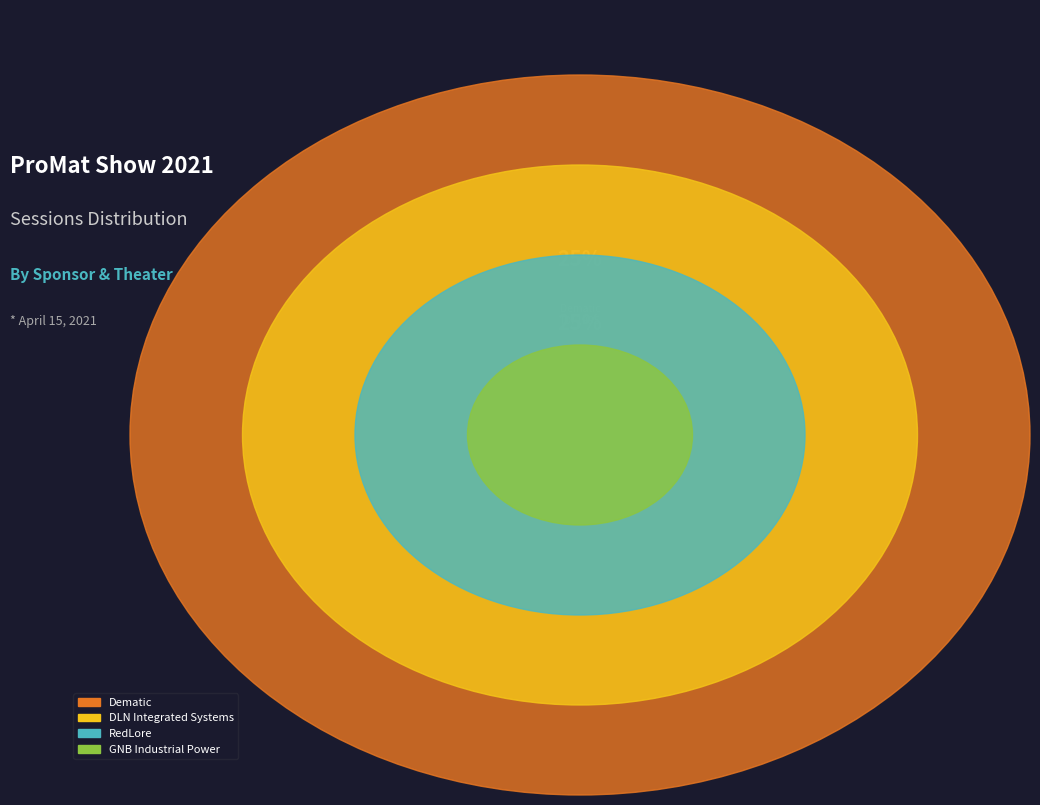

Which category has the smallest portion of the pie?

GNB Industrial Power (Theater C)